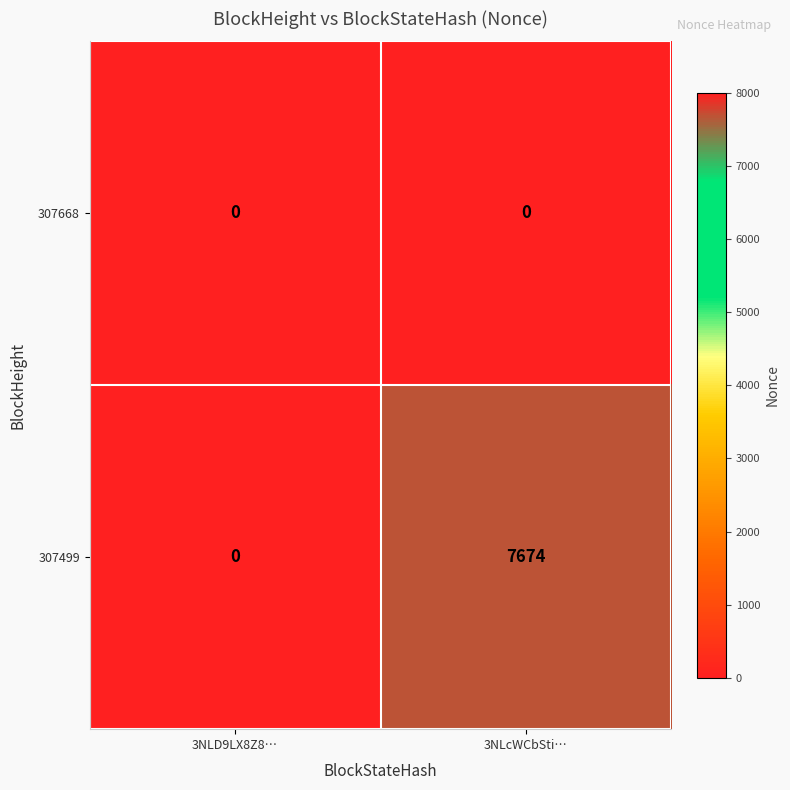

At which category is the sum across all series the highest?

3NLcWCbSti…